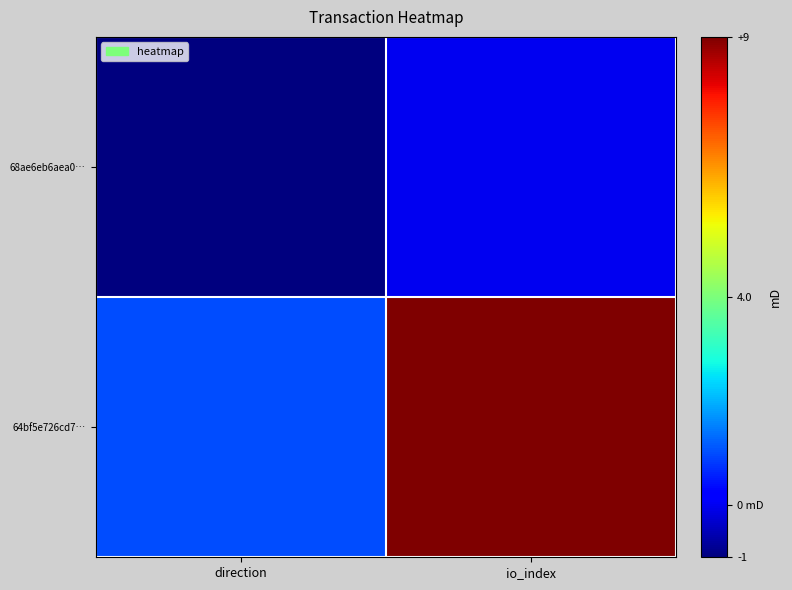

Which has a higher value, direction or io_index?

io_index